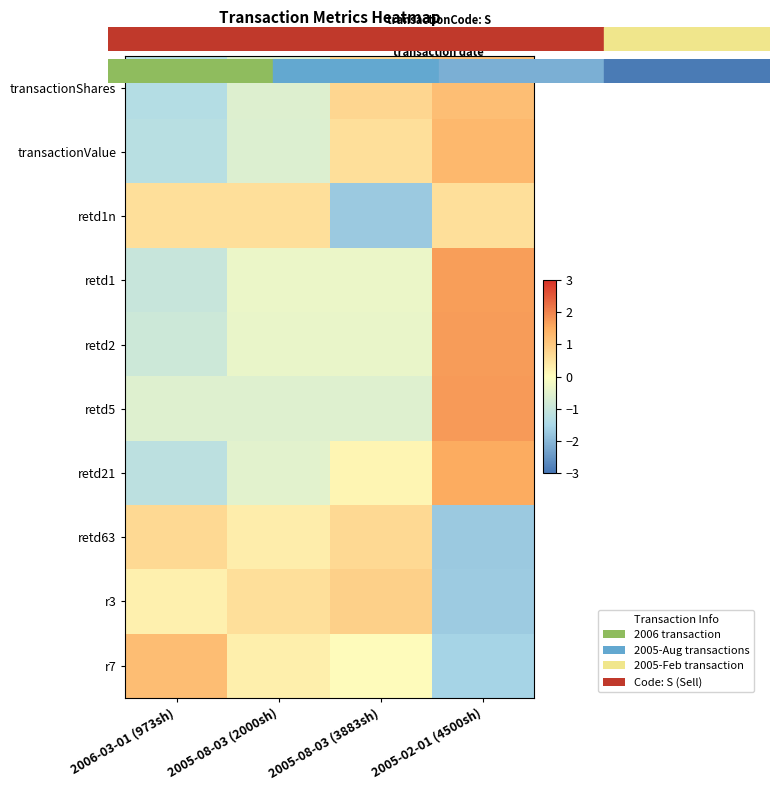

Reading left to right, list all the values displayed in this chart.

transactionShares: 2006-03-01 (973sh)=-1.3	2005-08-03 (2000sh)=-0.6	2005-08-03 (3883sh)=0.7	2005-02-01 (4500sh)=1.2
transactionValue: 2006-03-01 (973sh)=-1.3	2005-08-03 (2000sh)=-0.6	2005-08-03 (3883sh)=0.6	2005-02-01 (4500sh)=1.3
retd1n: 2006-03-01 (973sh)=0.6	2005-08-03 (2000sh)=0.6	2005-08-03 (3883sh)=-1.7	2005-02-01 (4500sh)=0.6
retd1: 2006-03-01 (973sh)=-1.0	2005-08-03 (2000sh)=-0.3	2005-08-03 (3883sh)=-0.3	2005-02-01 (4500sh)=1.7
retd2: 2006-03-01 (973sh)=-0.9	2005-08-03 (2000sh)=-0.4	2005-08-03 (3883sh)=-0.4	2005-02-01 (4500sh)=1.7
retd5: 2006-03-01 (973sh)=-0.6	2005-08-03 (2000sh)=-0.6	2005-08-03 (3883sh)=-0.6	2005-02-01 (4500sh)=1.7
retd21: 2006-03-01 (973sh)=-1.2	2005-08-03 (2000sh)=-0.5	2005-08-03 (3883sh)=0.2	2005-02-01 (4500sh)=1.5
retd63: 2006-03-01 (973sh)=0.7	2005-08-03 (2000sh)=0.3	2005-08-03 (3883sh)=0.7	2005-02-01 (4500sh)=-1.7
r3: 2006-03-01 (973sh)=0.3	2005-08-03 (2000sh)=0.6	2005-08-03 (3883sh)=0.9	2005-02-01 (4500sh)=-1.7
r7: 2006-03-01 (973sh)=1.2	2005-08-03 (2000sh)=0.3	2005-08-03 (3883sh)=0.1	2005-02-01 (4500sh)=-1.6